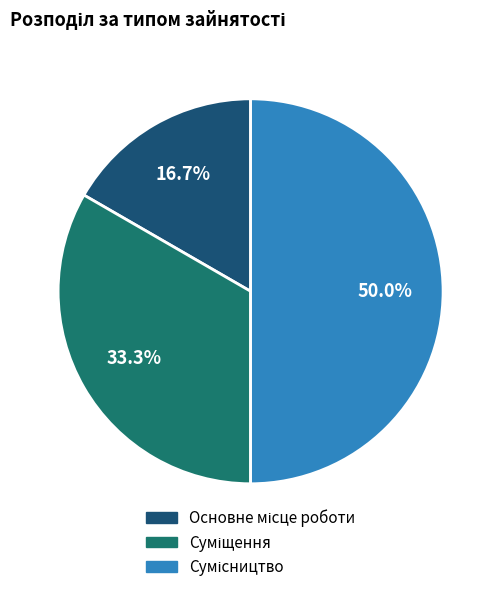

To the nearest percent, what percentage of the pie is Основне місце роботи?

17%